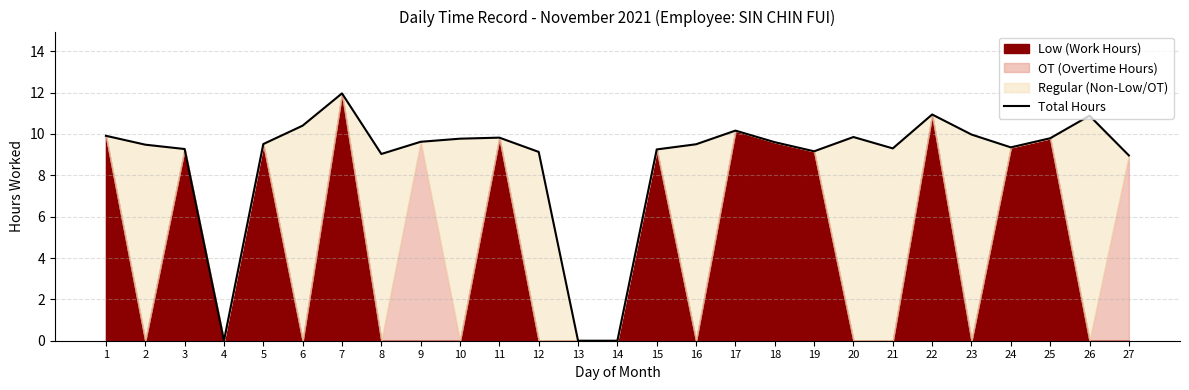

What is the maximum value shown in the chart?

12.0